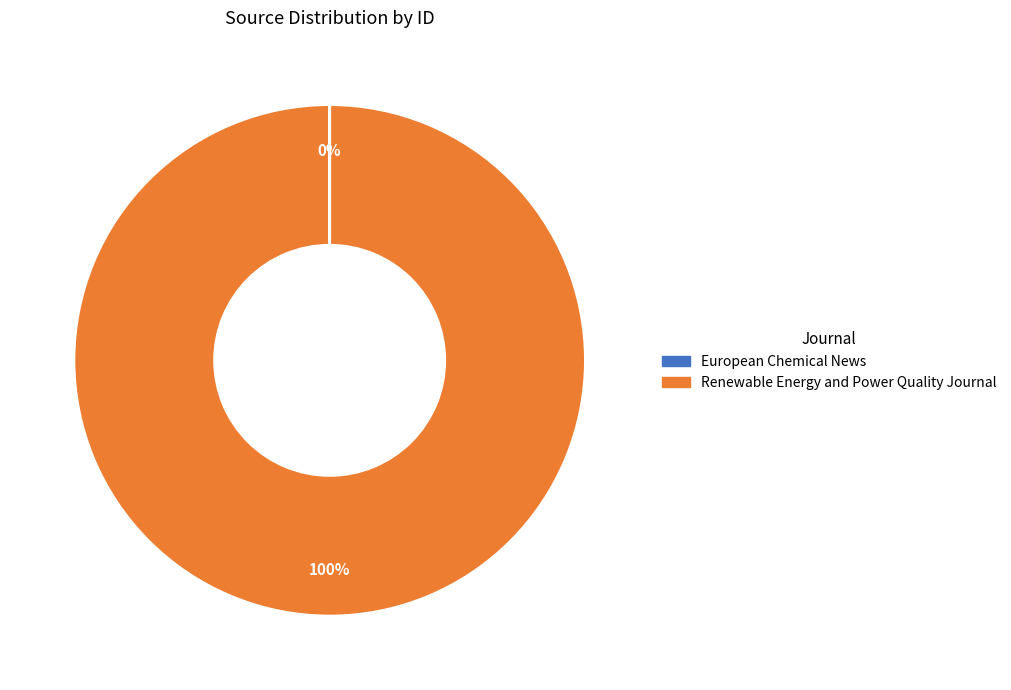

Which slice is the largest?

Renewable Energy and Power Quality Journal